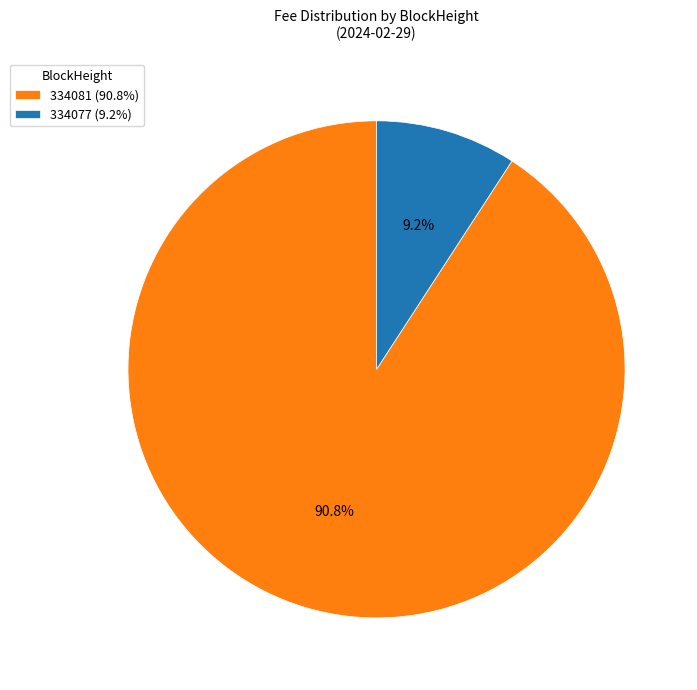

Do 334077 and 334081 together represent more than half of the pie?

Yes